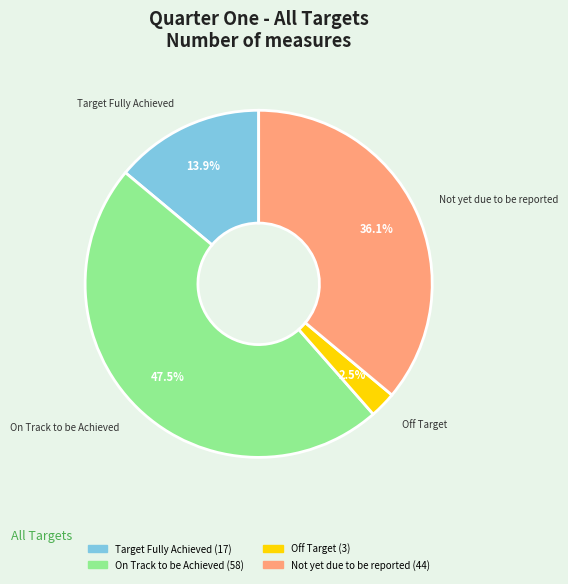

Is there any slice that represents more than half of the pie?

No